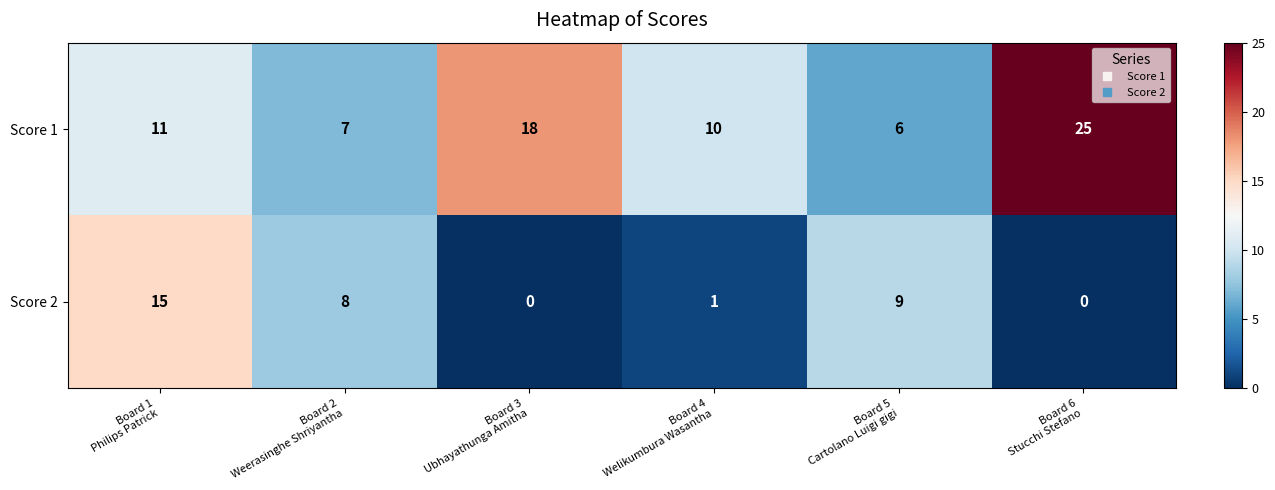

What is the sum of all Score 2 values?

33